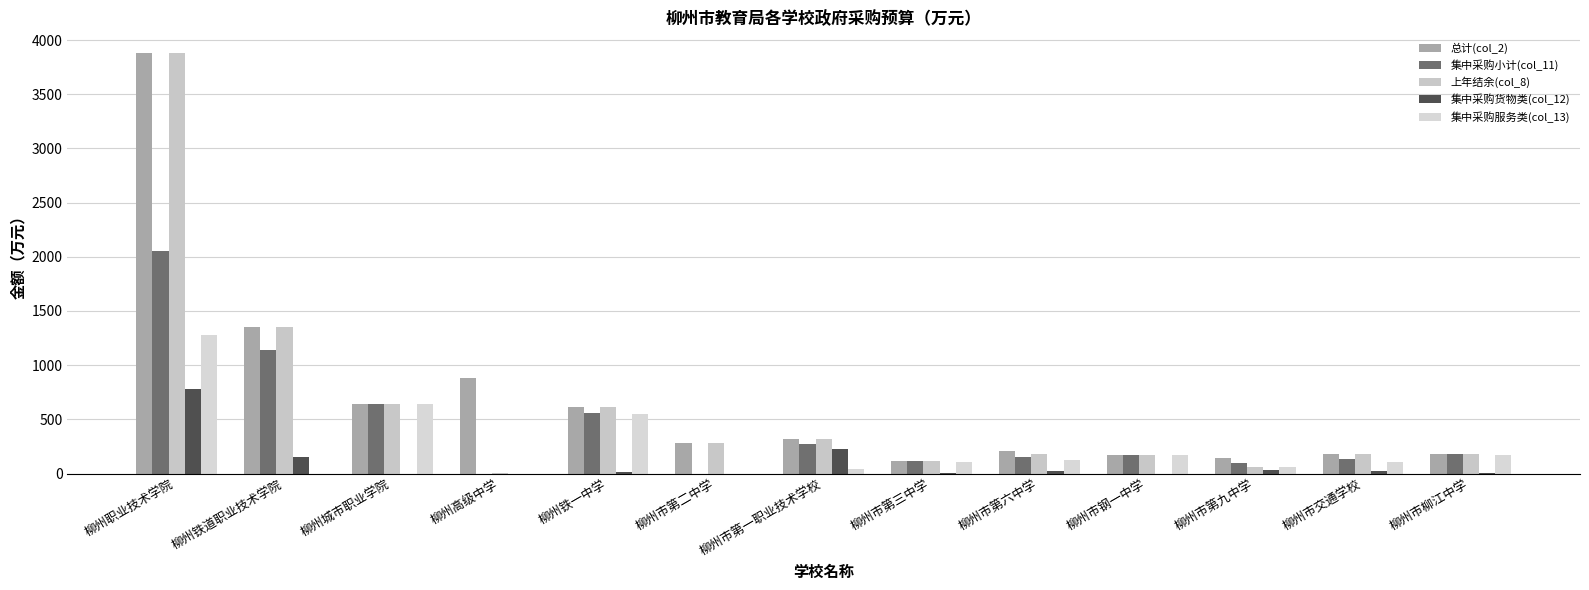

Which series changed the most between 柳州职业技术学院 and 柳州市钢一中学?

总计(col_2)